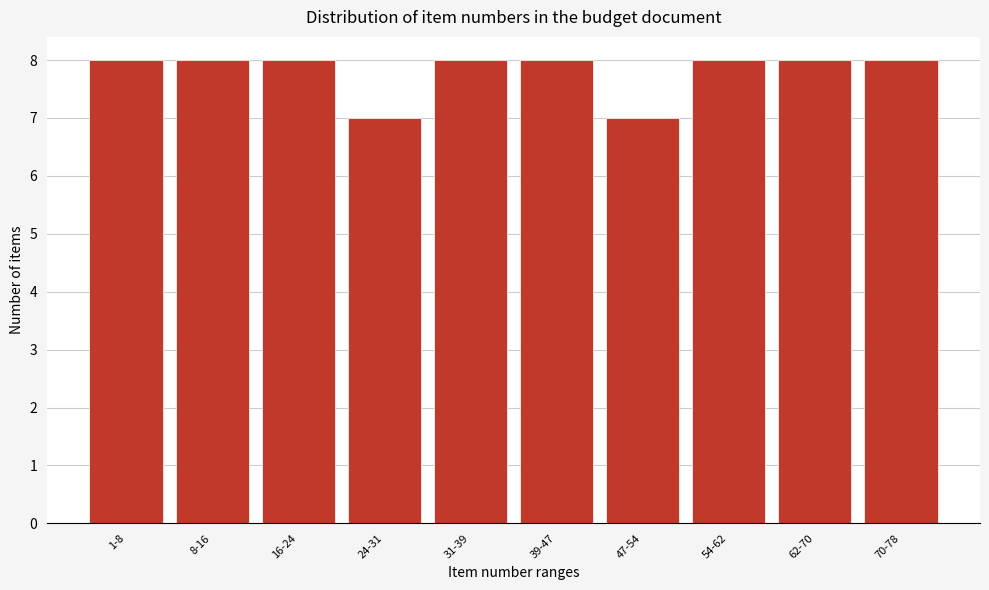

Reading right to left, extract all data points from this chart.

70-78=8	62-70=8	54-62=8	47-54=7	39-47=8	31-39=8	24-31=7	16-24=8	8-16=8	1-8=8